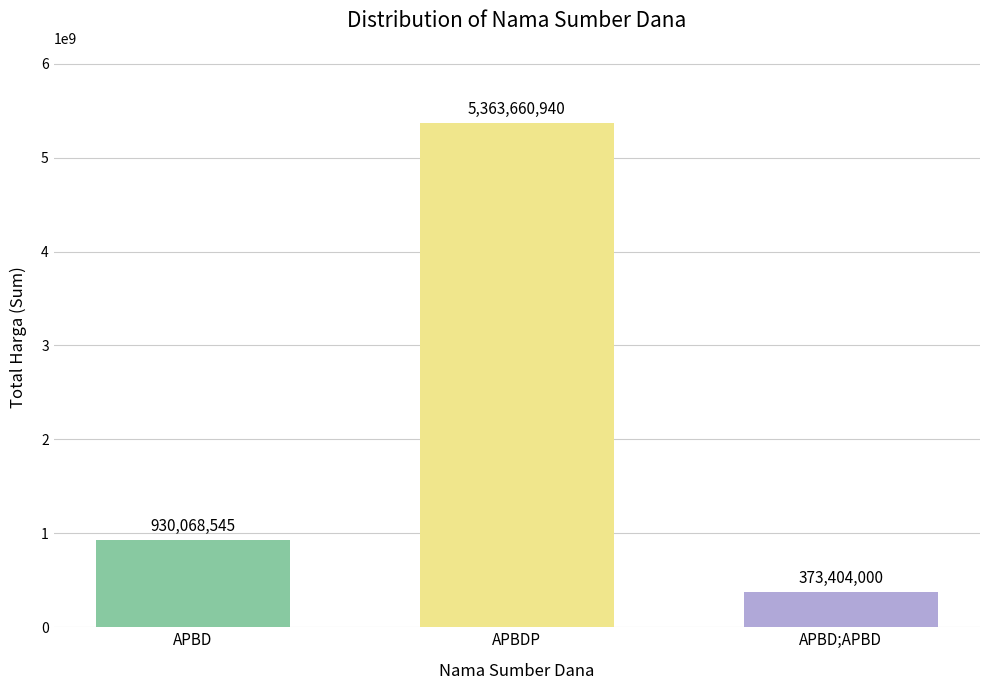

True or false: the data shows 226809087 at APBD.

False